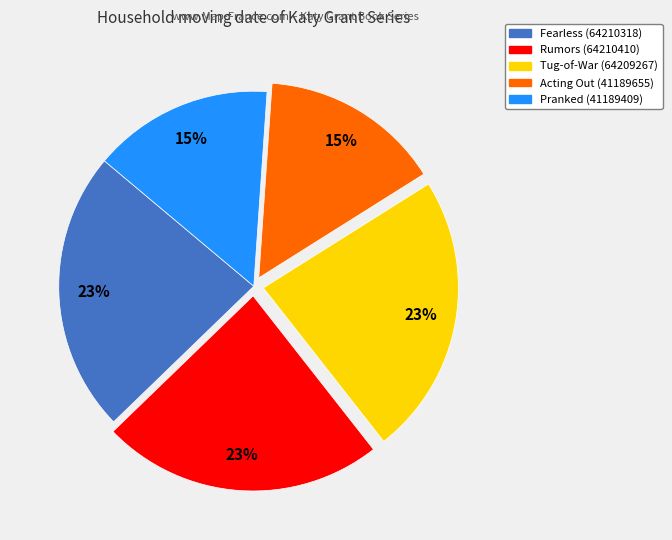

To the nearest percent, what is the difference between the Fearless and Pranked slice percentages?

8%